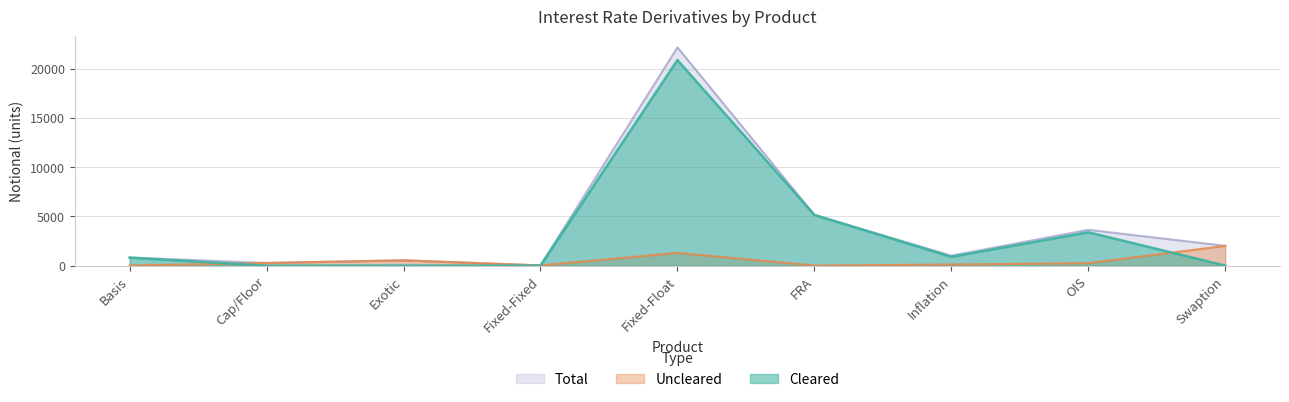

In Total, how many points are lower than both neighbors (excluding endpoints)?

3